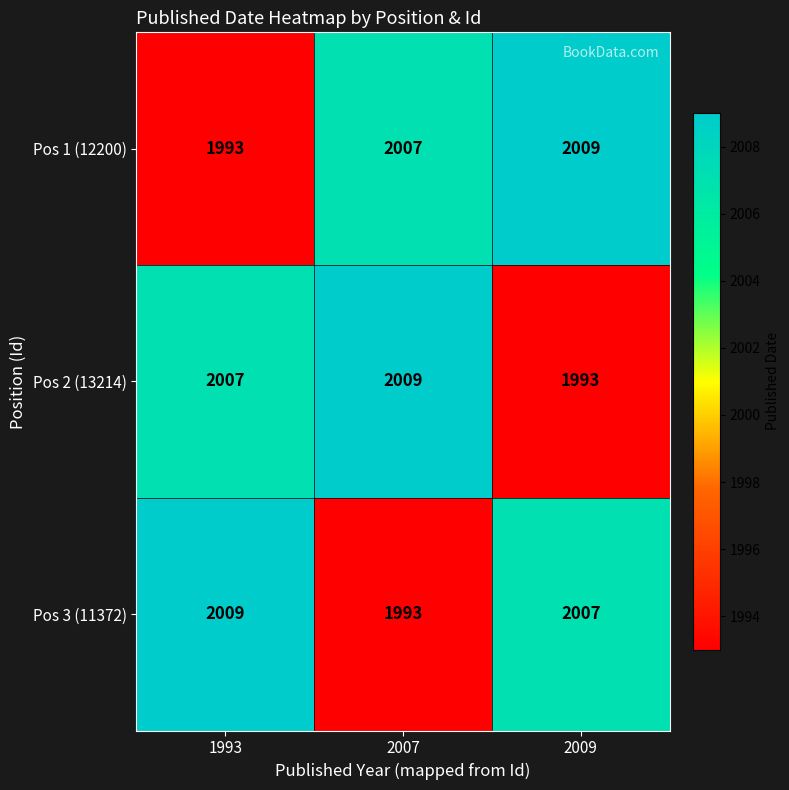

At 1993, list the series in order from largest to smallest.

Pos 3 (11372), Pos 2 (13214), Pos 1 (12200)